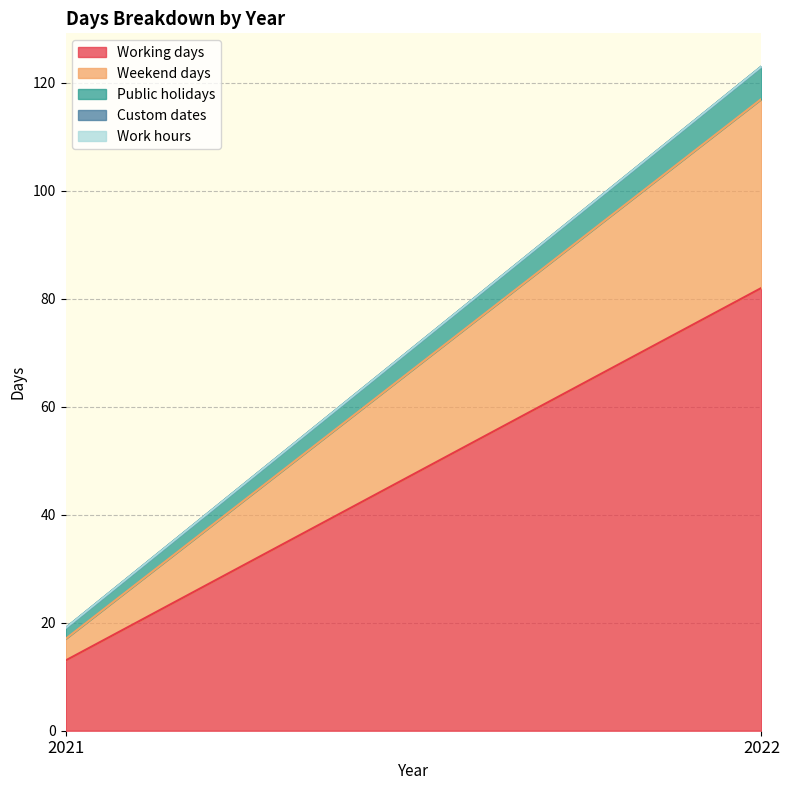

True or false: Custom dates has a value of 0 at 2021.

True